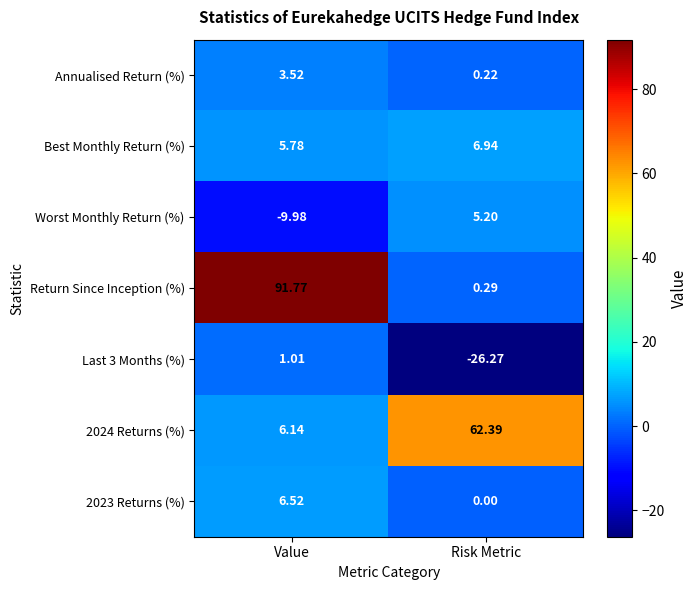

Which series changed the most between Value and Risk Metric?

Return Since Inception (%)